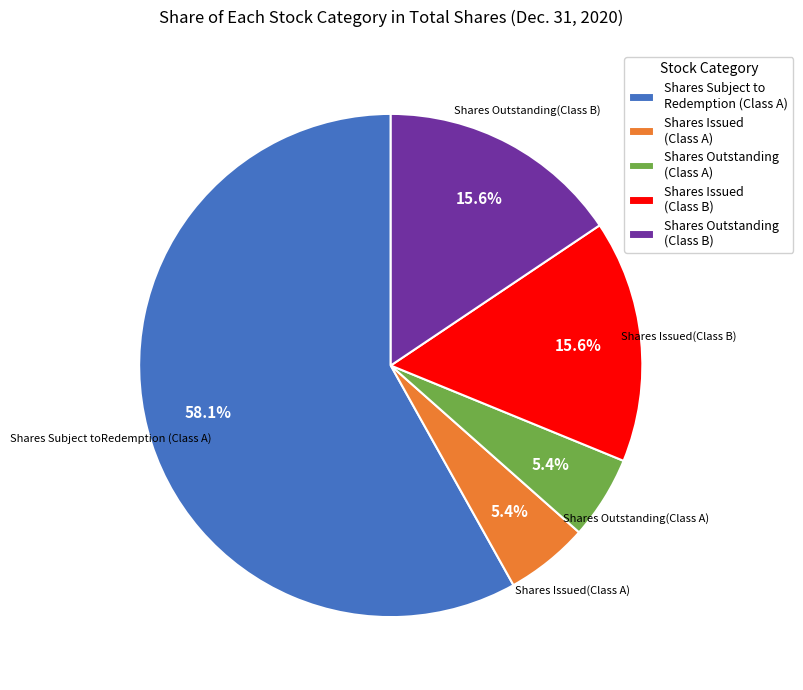

Which slice represents more than half of the pie?

Shares Subject to Redemption (Class A)